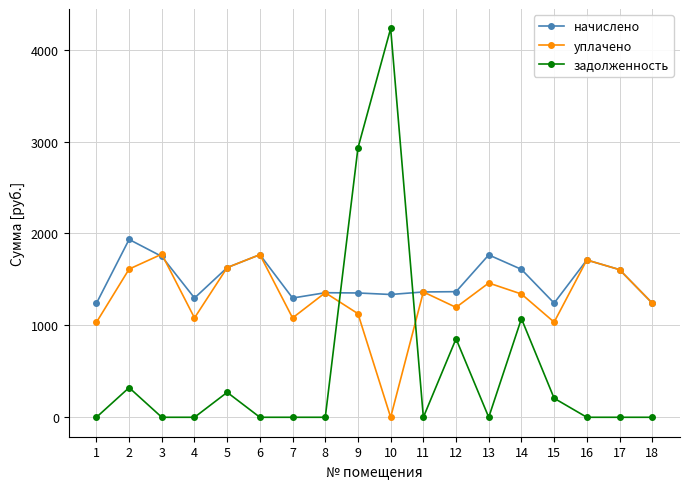

What is the greatest value displayed?

4230.2